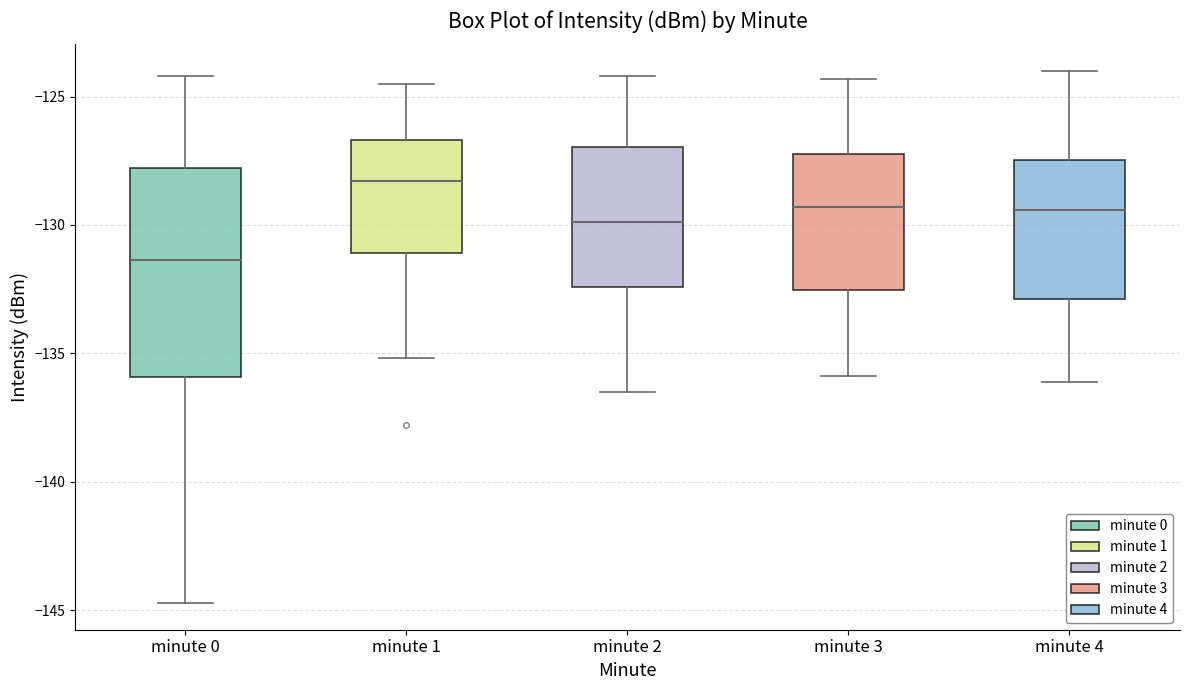

Which box has the lowest median line?

minute 0